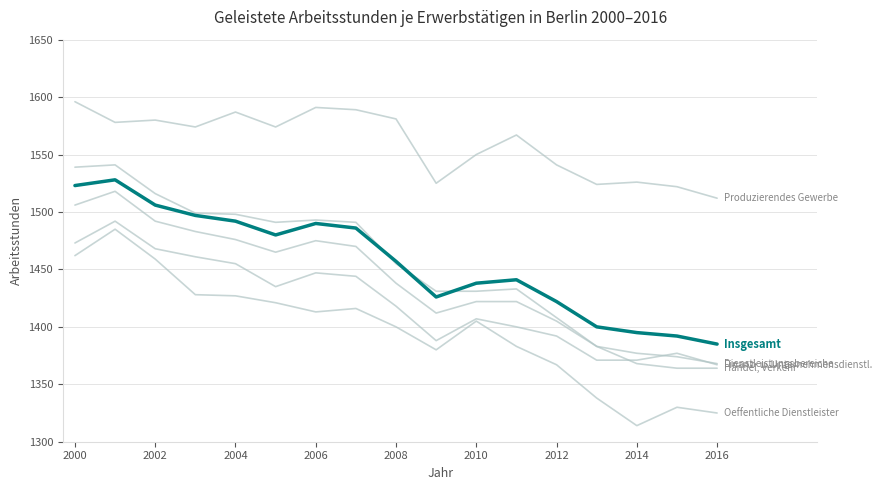

Is this an area chart (filled region under the line)?

No